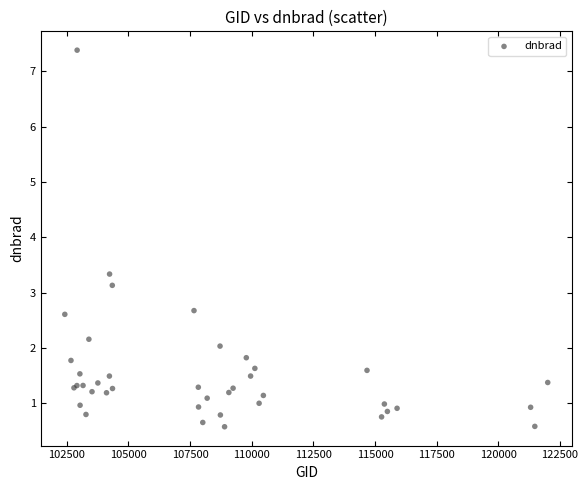

What Y value in the scatter plot is closest to 3?

3.1